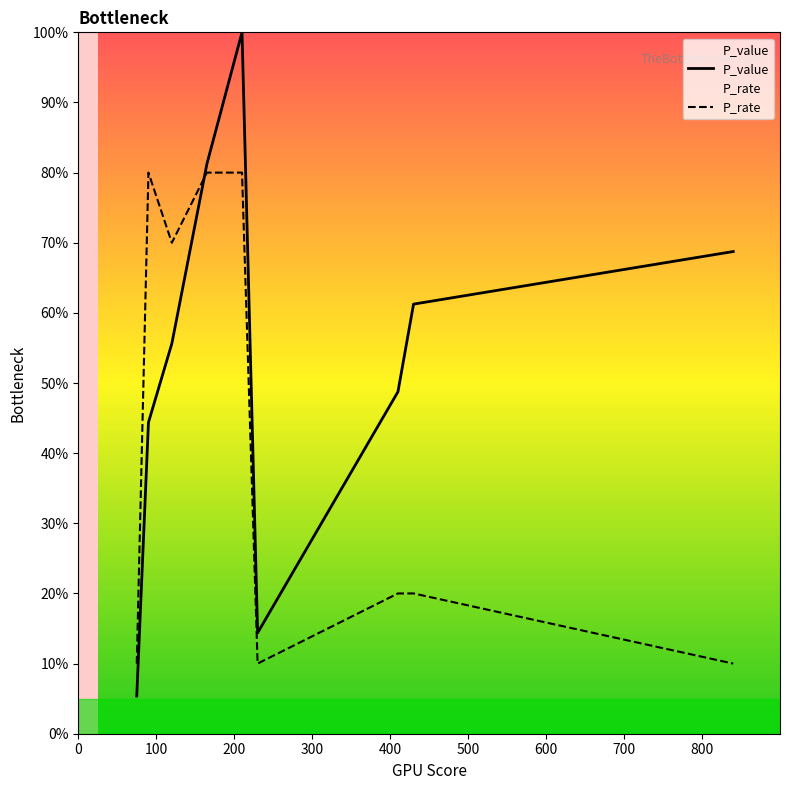

In P_value, how many points are lower than both neighbors (excluding endpoints)?

1